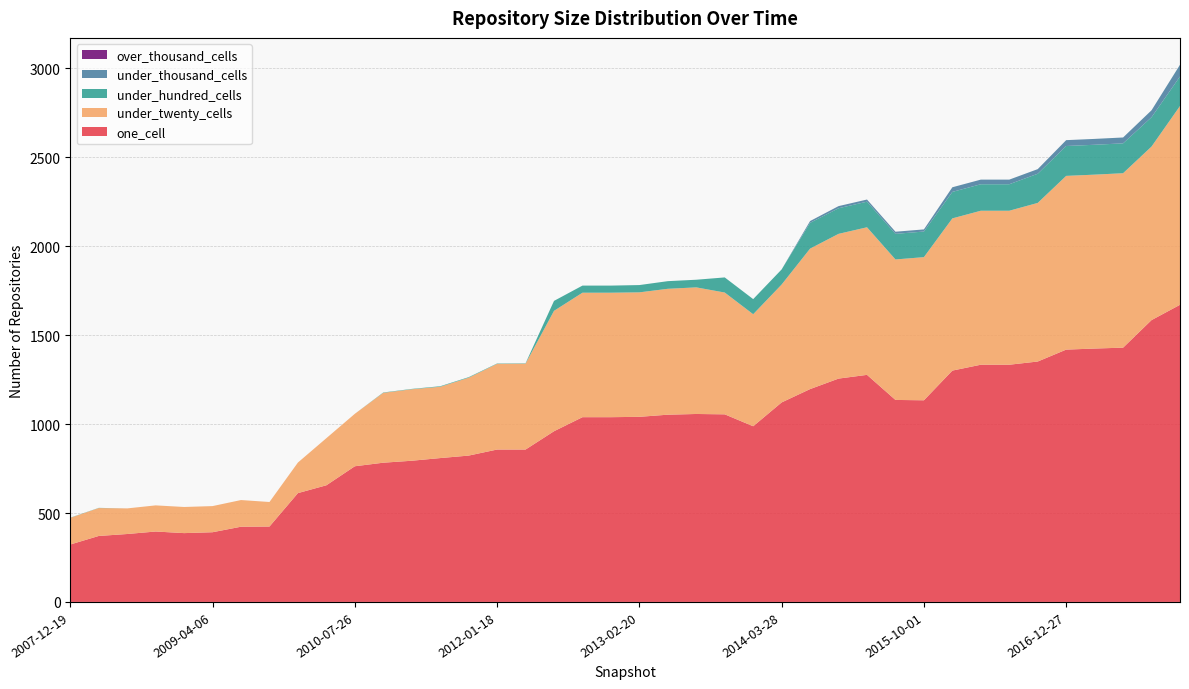

Reading left to right, list all the values displayed in this chart.

one_cell: 323	371	382	396	387	392	423	424	612	656	763	783	794	809	823	857	857	960	1039	1039	1041	1053	1057	1055	988	1122	1197	1256	1277	1136	1134	1301	1334	1334	1352	1419	1425	1430	1585	1671
under_twenty_cells: 150	157	144	147	147	147	150	138	172	265	295	393	402	401	438	482	483	677	700	700	700	708	712	685	630	663	790	814	830	790	805	856	866	866	892	977	978	981	976	1118
under_hundred_cells: 1	1	0	0	0	0	0	0	0	0	0	2	2	3	3	2	2	56	40	40	41	43	43	85	85	85	145	144	144	144	144	149	149	149	164	168	168	168	165	166
under_thousand_cells: 0	0	0	0	0	0	0	0	0	0	0	0	0	0	0	0	0	0	0	0	0	0	0	0	0	0	10	12	12	12	12	26	26	26	26	33	33	33	39	66
over_thousand_cells: 0	0	0	0	0	0	0	0	0	0	0	0	0	0	0	0	0	0	0	0	0	0	0	0	0	0	0	0	0	0	0	0	0	0	0	0	0	0	0	0